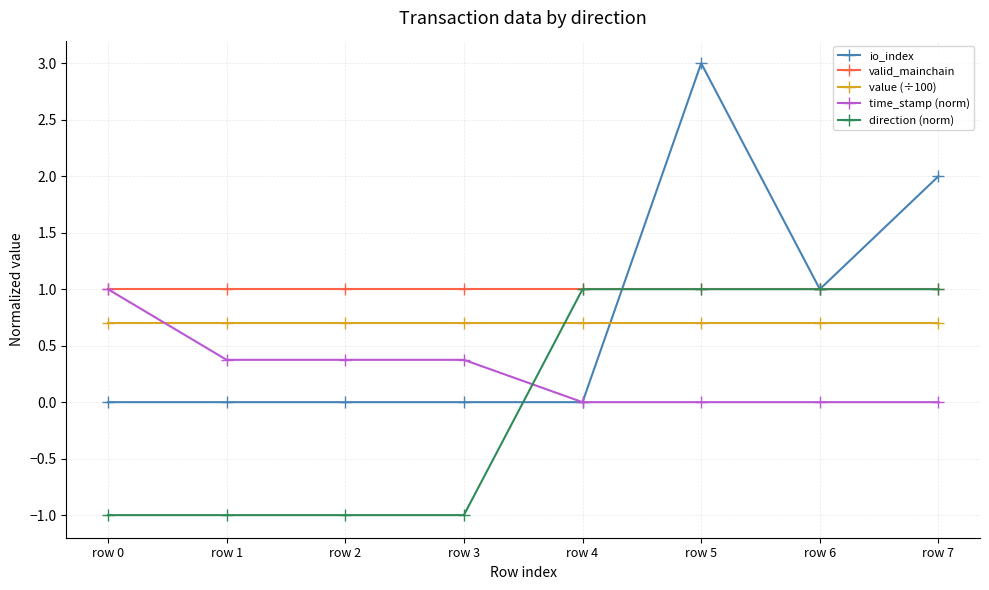

Is this an area chart (filled region under the line)?

No